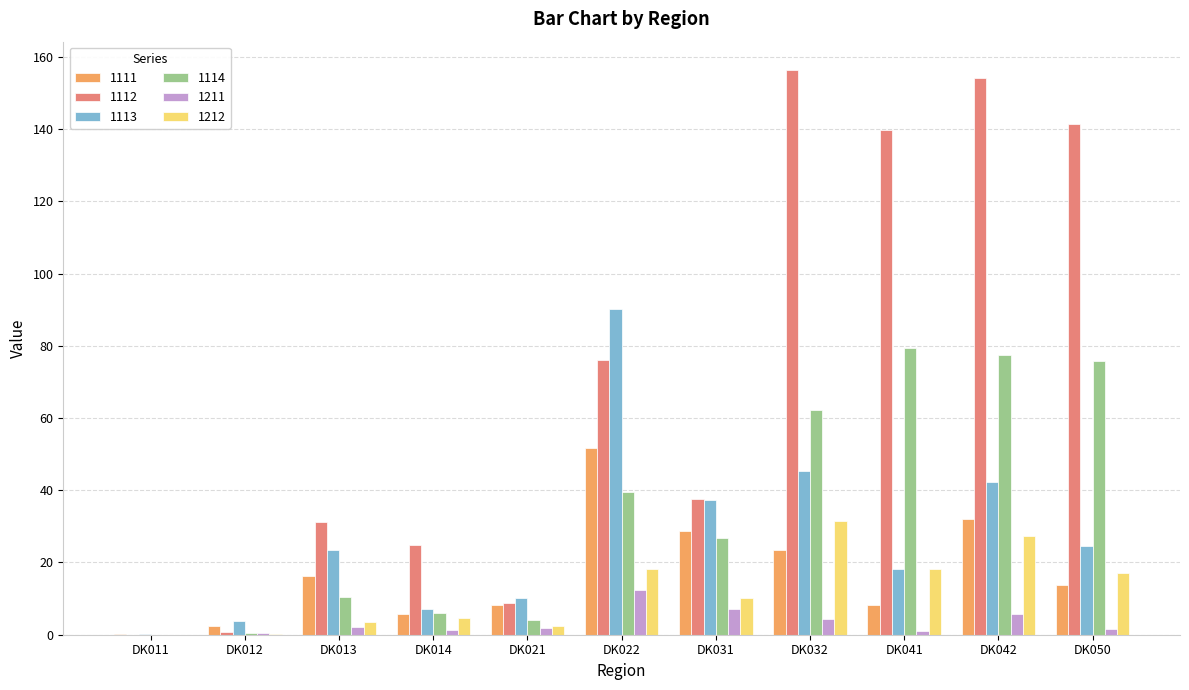

Which series has the largest total across all categories?

1112